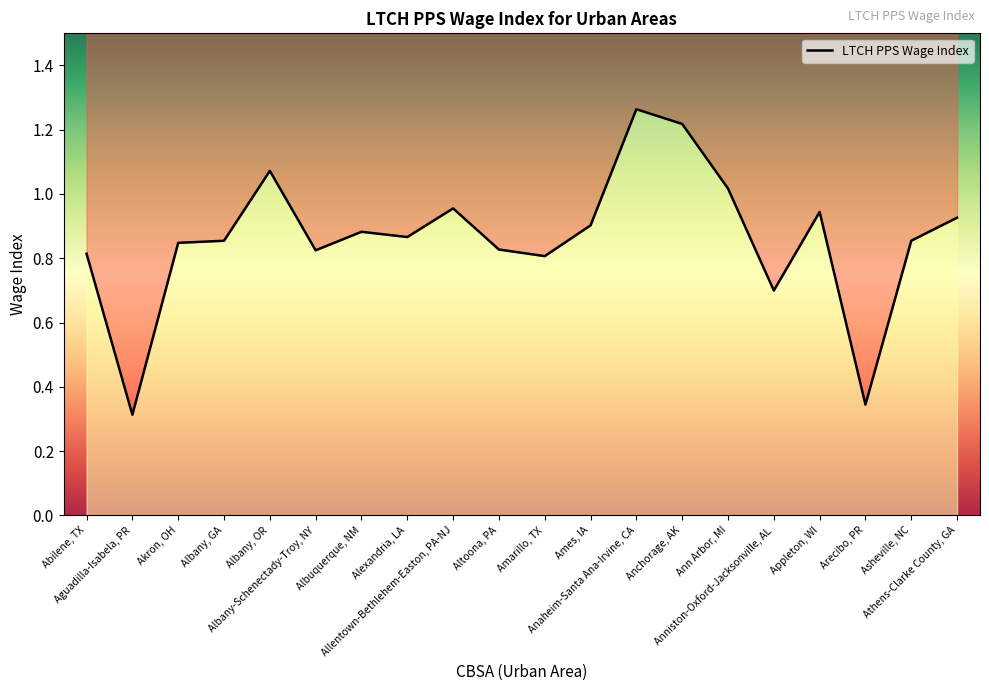

Is it true that the value at Allentown-Bethlehem-Easton, PA-NJ is 1.0?

True